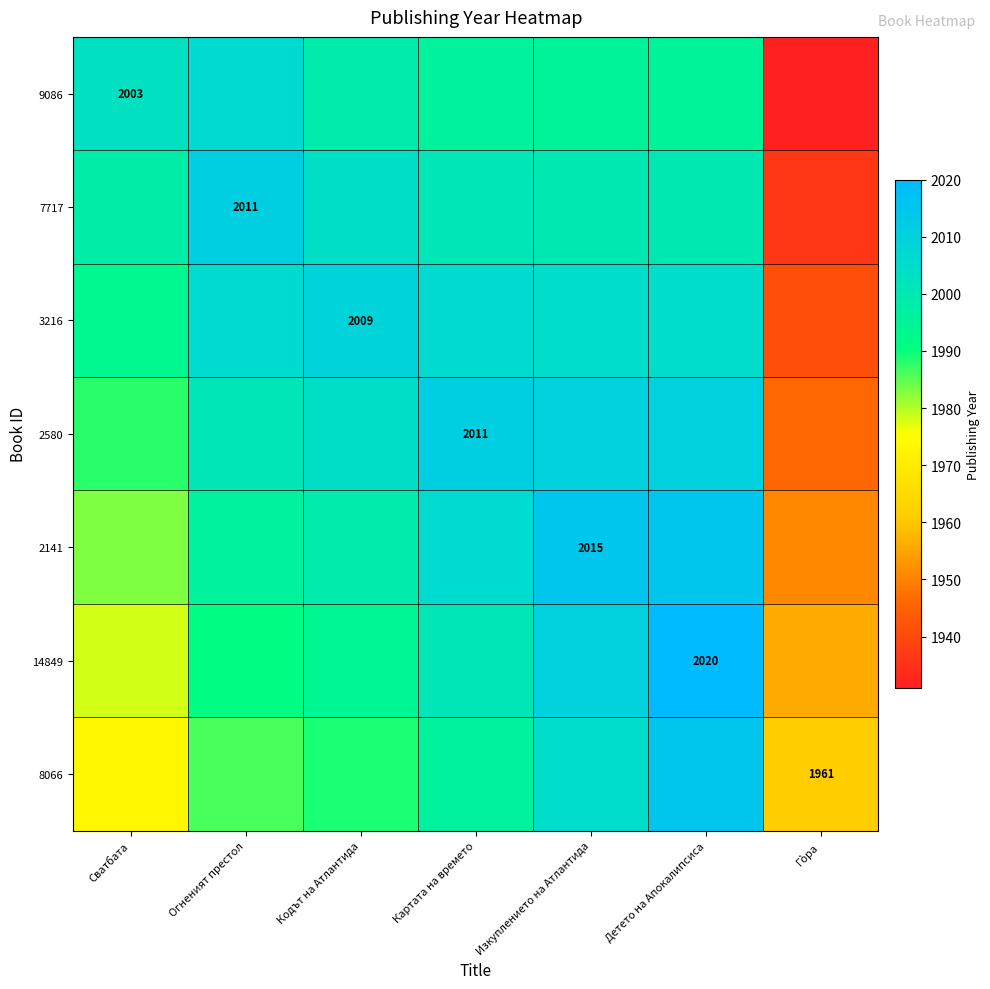

The value of 2580 at Картата на времето is 2011. True or false?

True